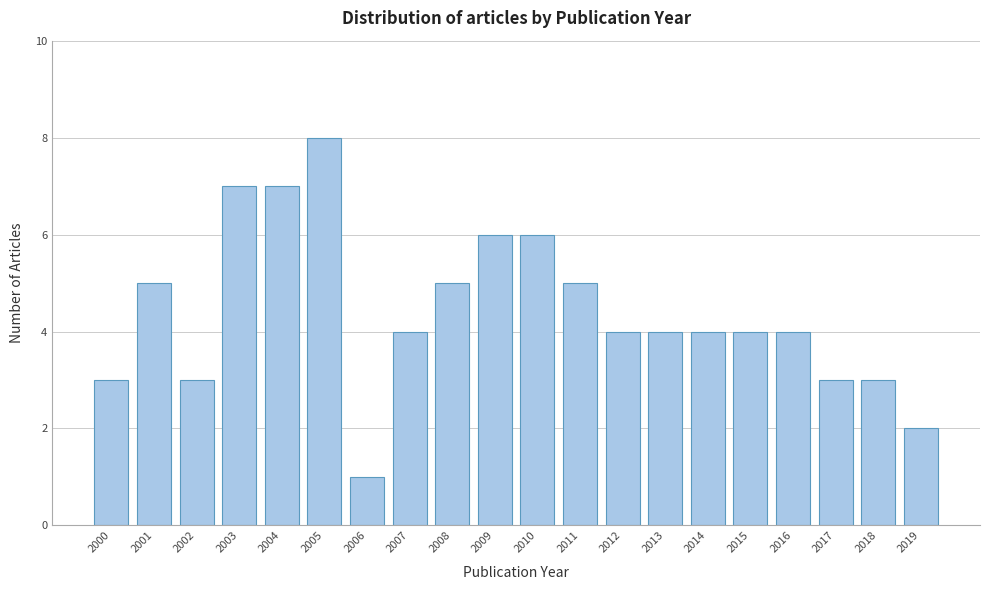

Reading left to right, list all the values displayed in this chart.

3	5	3	7	7	8	1	4	5	6	6	5	4	4	4	4	4	3	3	2